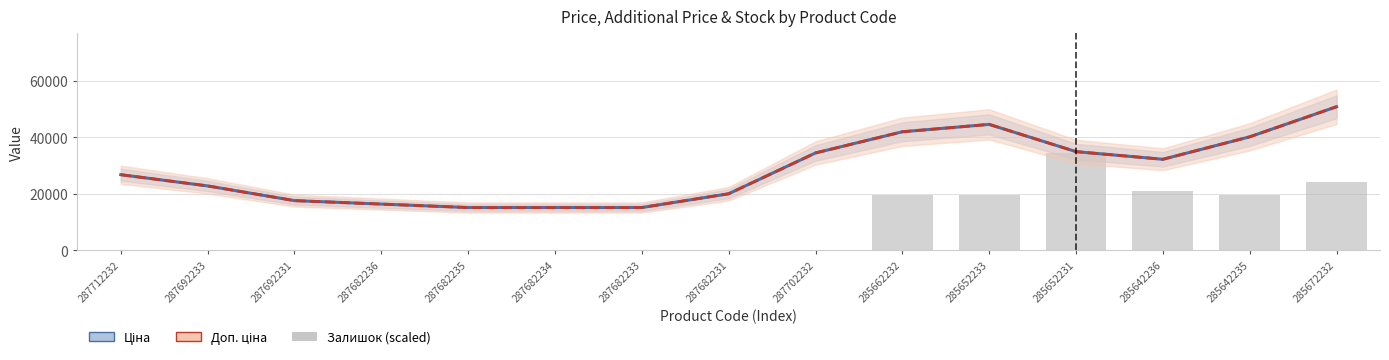

What is the greatest value displayed?

50786.7